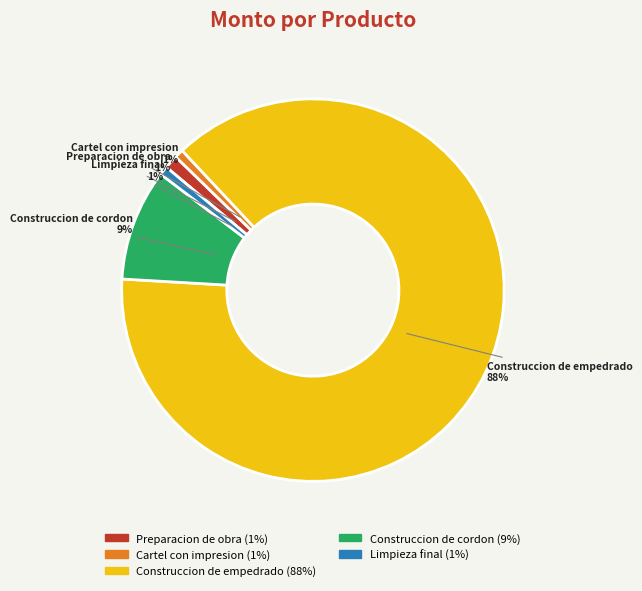

Count the number of slices in the pie.

5